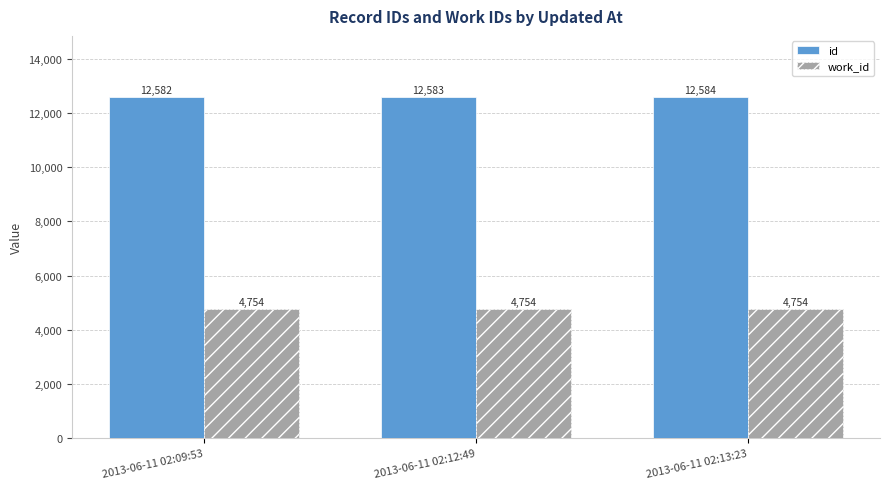

How many distinct data groups are displayed?

2